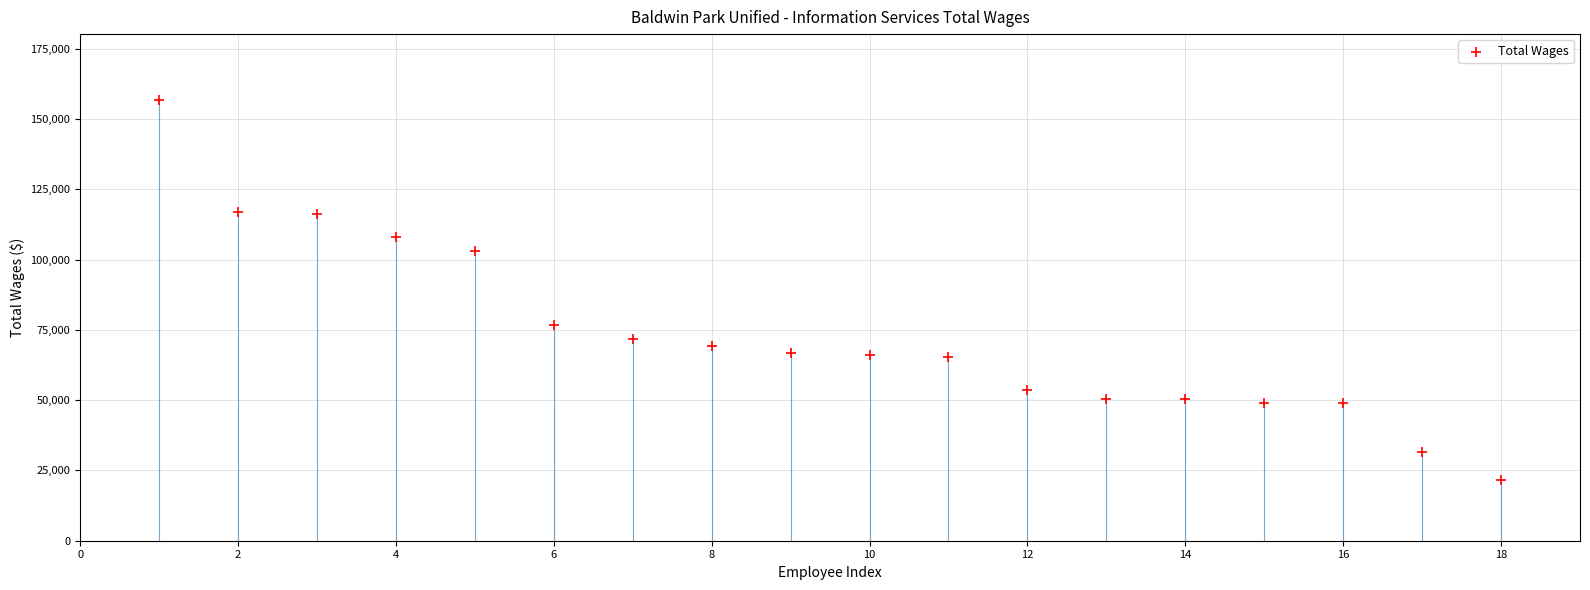

What is the range of Y values (max minus min)?

135036